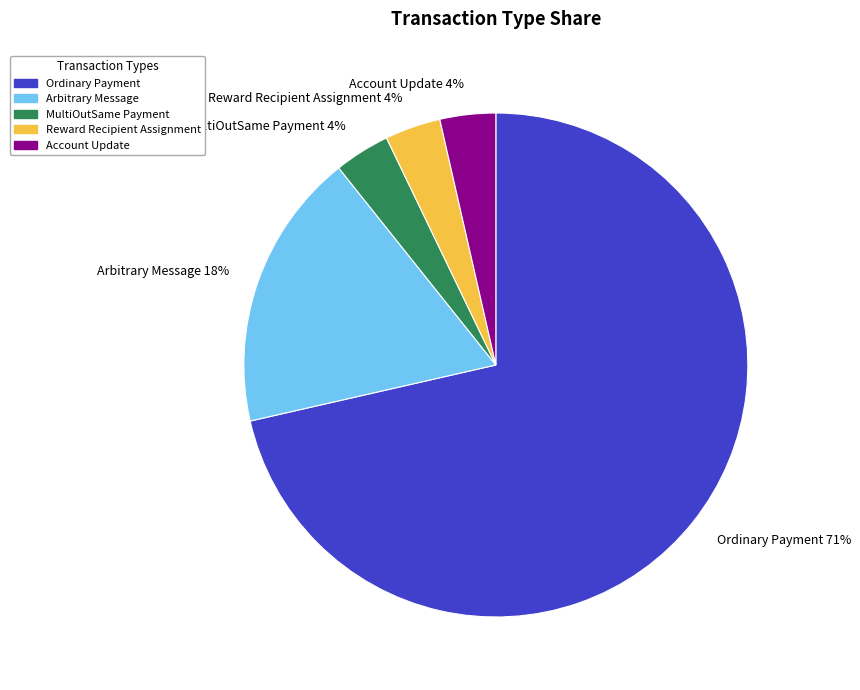

True or false: Account Update accounts for 14% of the total.

False